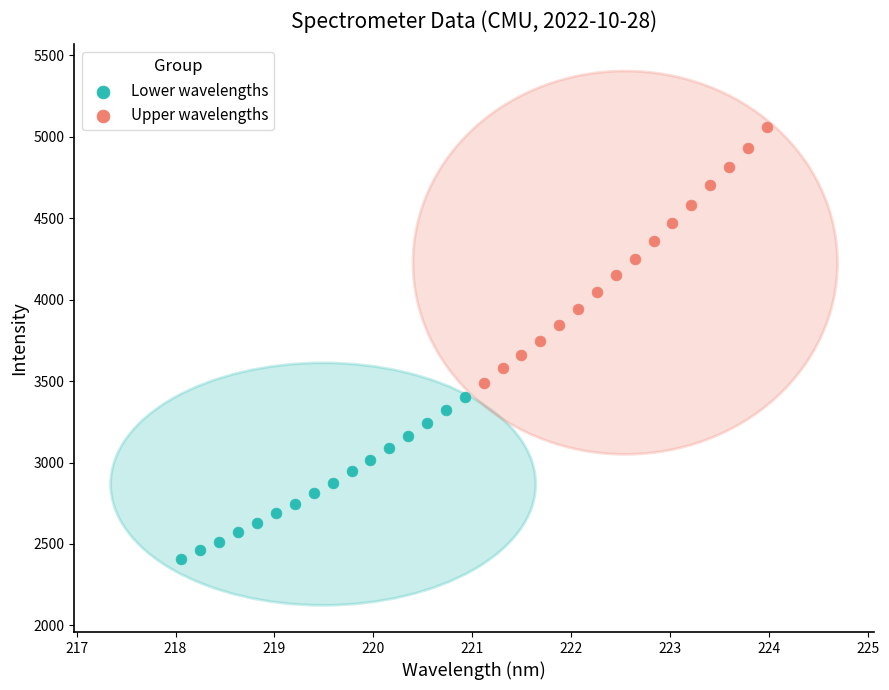

Which series contains the lowest Y value?

Lower wavelengths